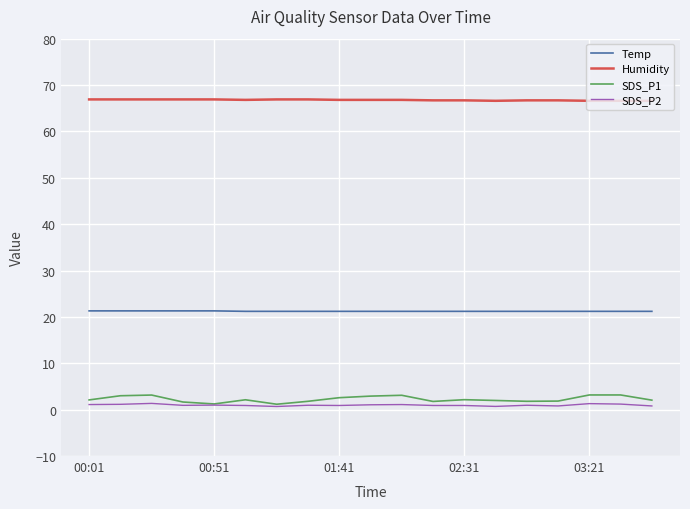

What is the maximum value for Humidity?

66.9